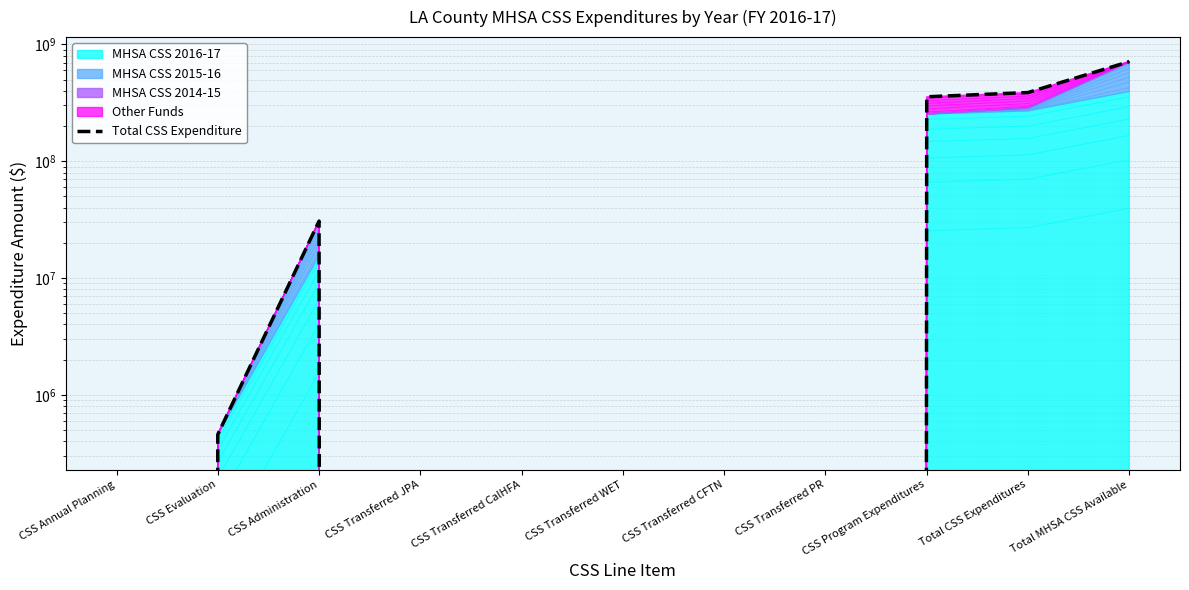

Which label corresponds to the largest value in the chart?

Total MHSA CSS Available